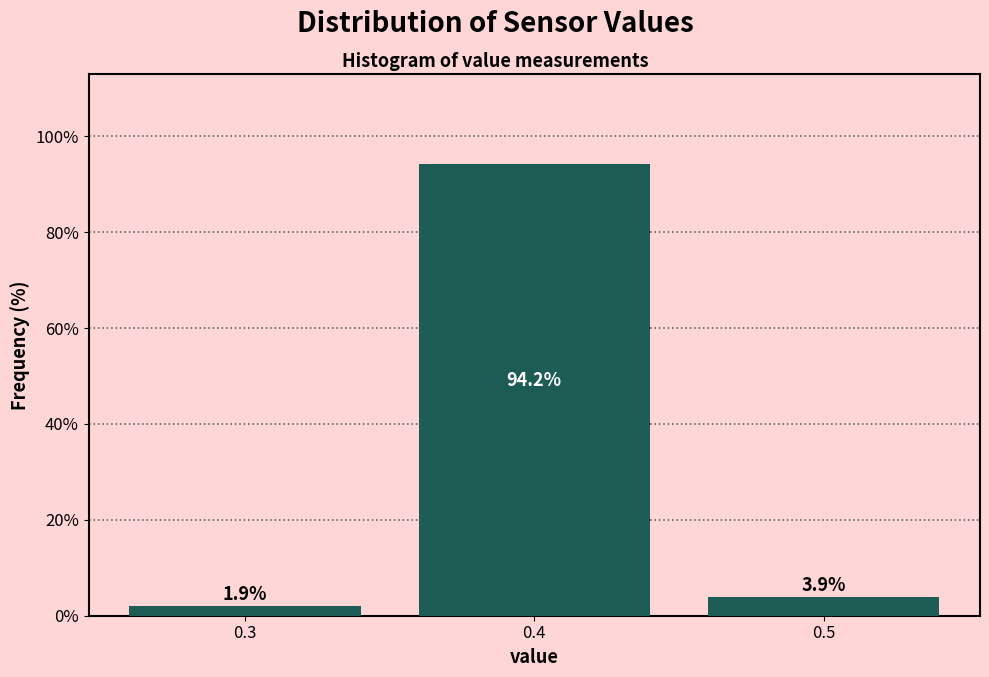

What is the height of the bar covering 0.25 to 0.35 on the x-axis?

1.9